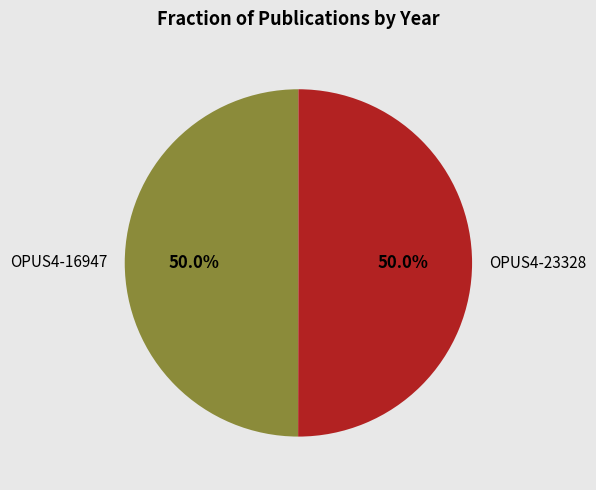

Do OPUS4-16947 and OPUS4-23328 together represent more than half of the pie?

Yes